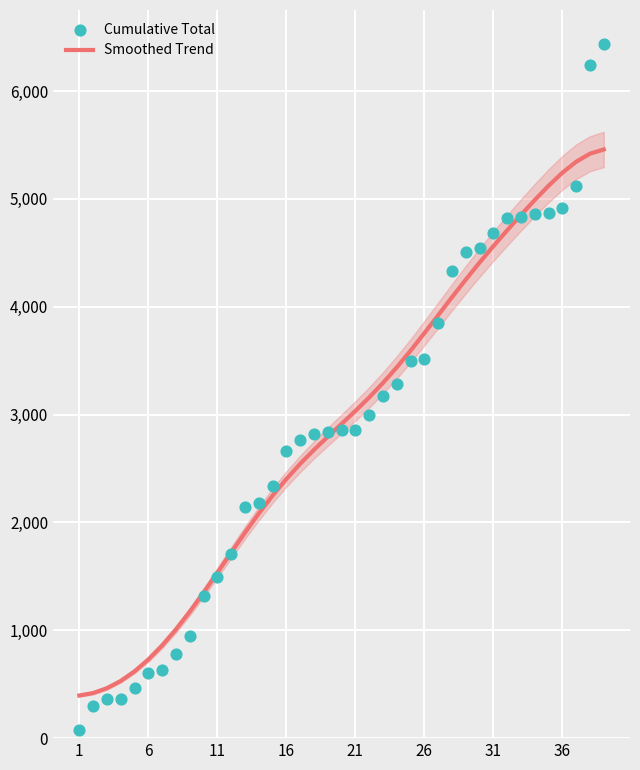

At how many categories does at least one series exceed 2521?

24